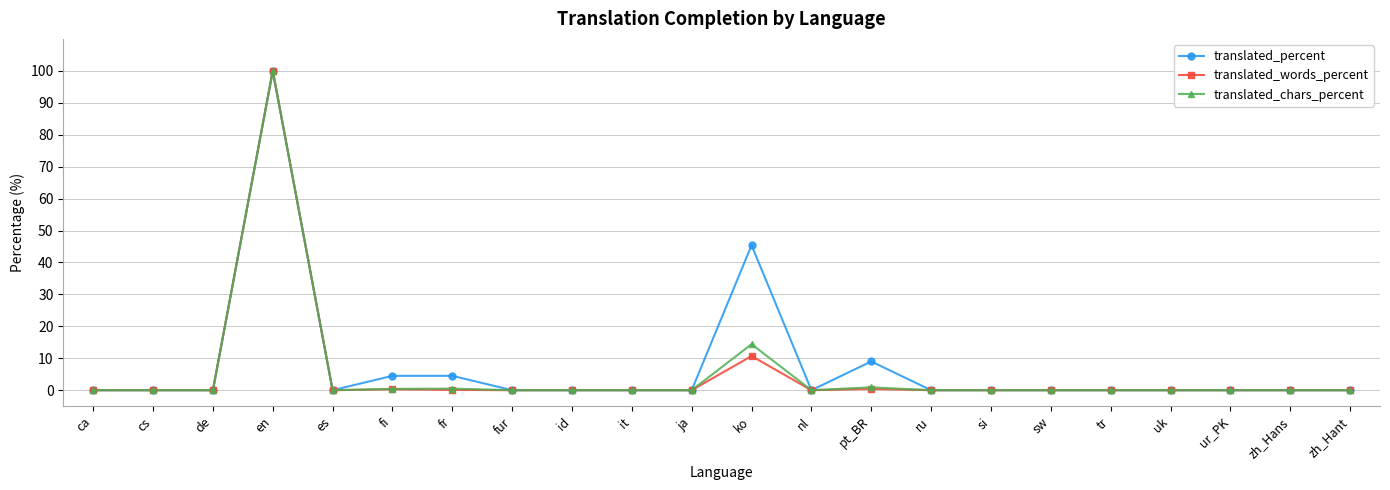

Which series has the largest total across all categories?

translated_percent